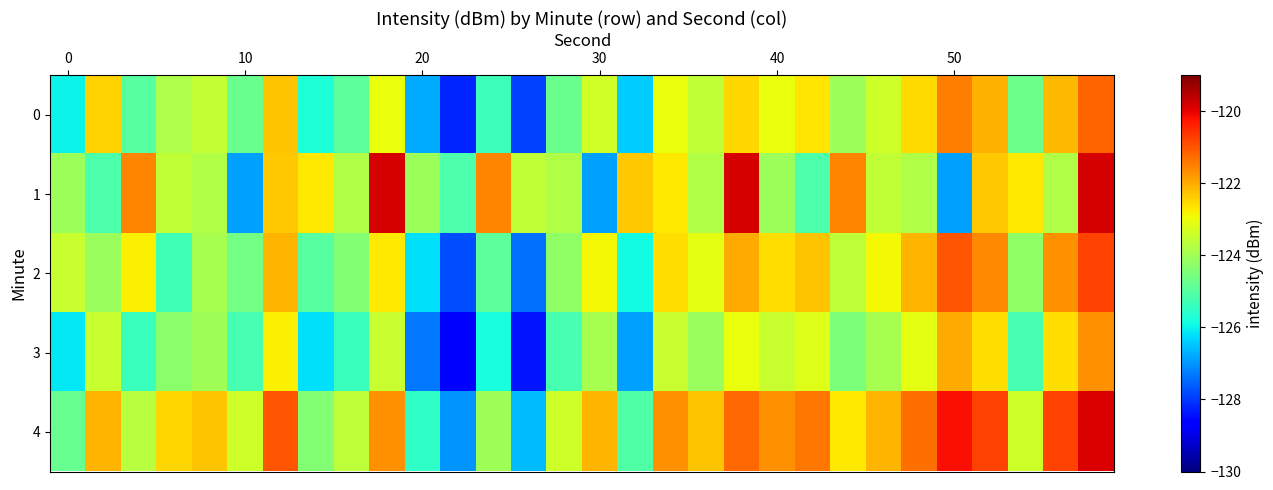

Which label corresponds to the largest value in the chart?

9